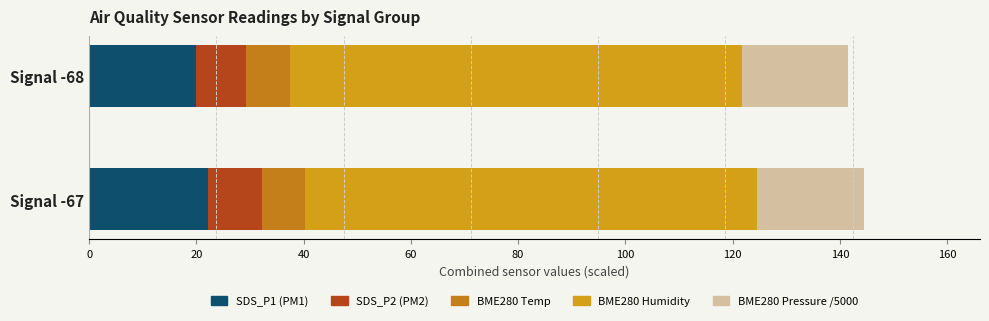

Rank the series by their maximum value, from highest to lowest.

BME280 Humidity, SDS_P1 (PM1), BME280 Pressure /5000, SDS_P2 (PM2), BME280 Temp